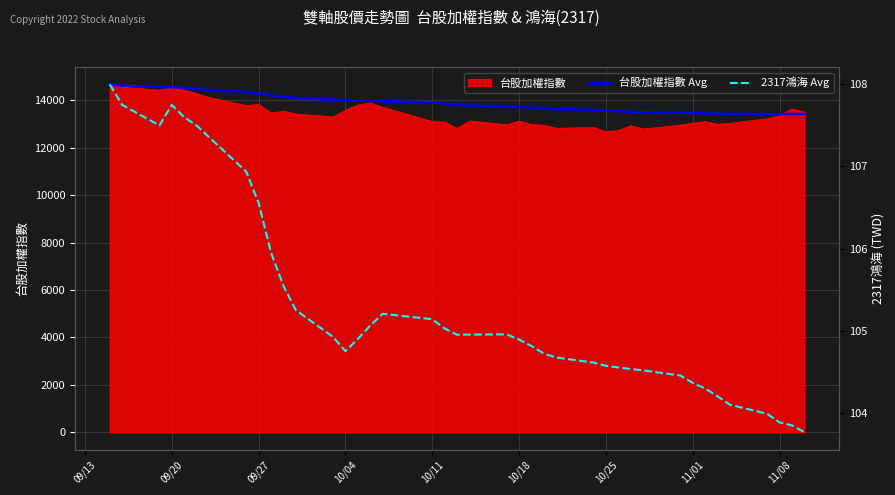

What is the sum of the 2317鴻海 Running Avg values at 10/04 and 10/18?

209.6